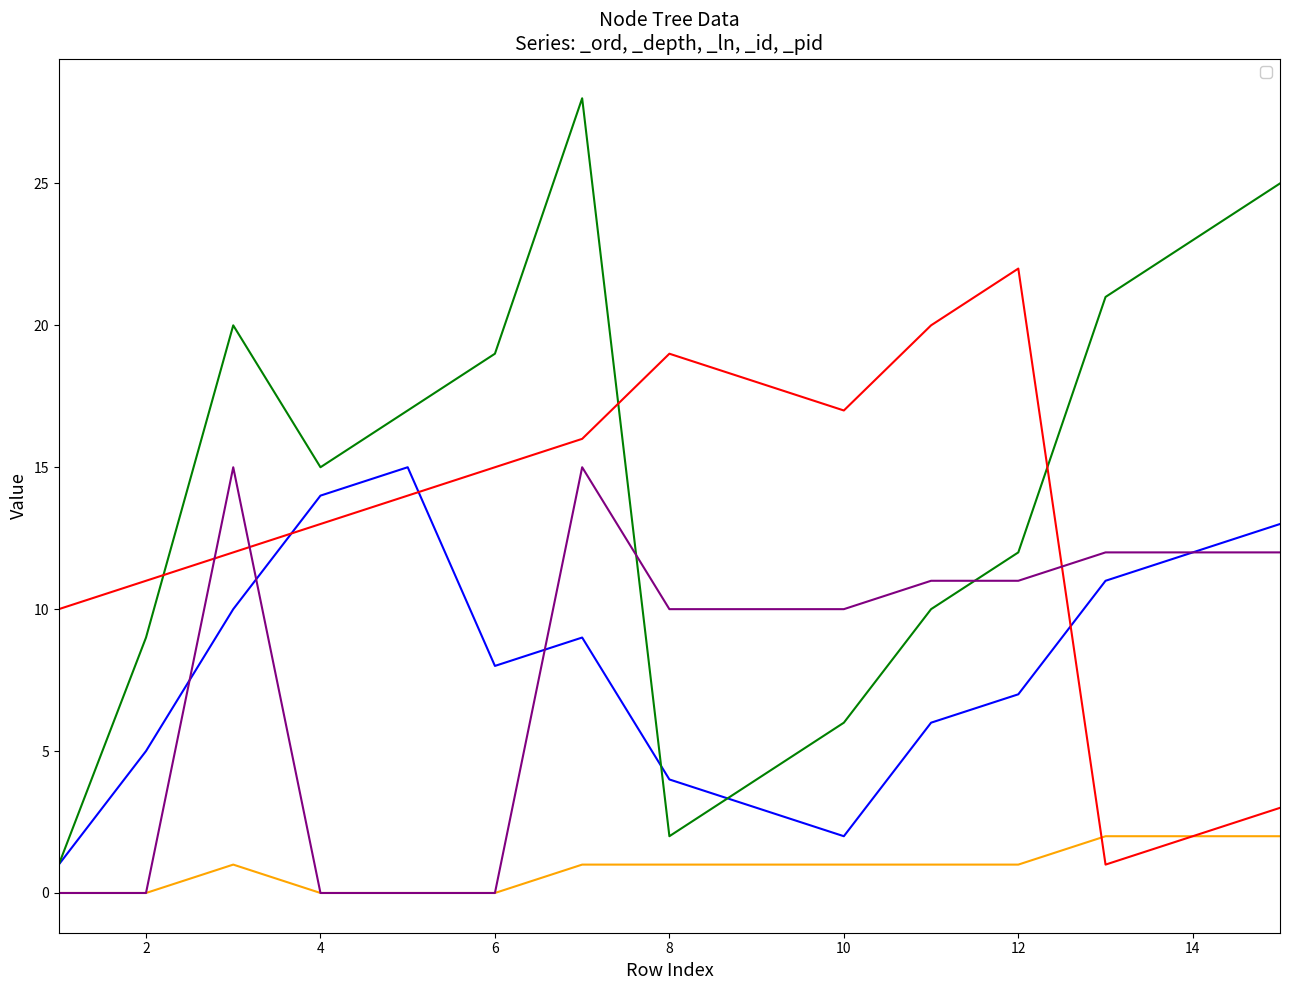

Which has a higher value, 2 or 13?

13